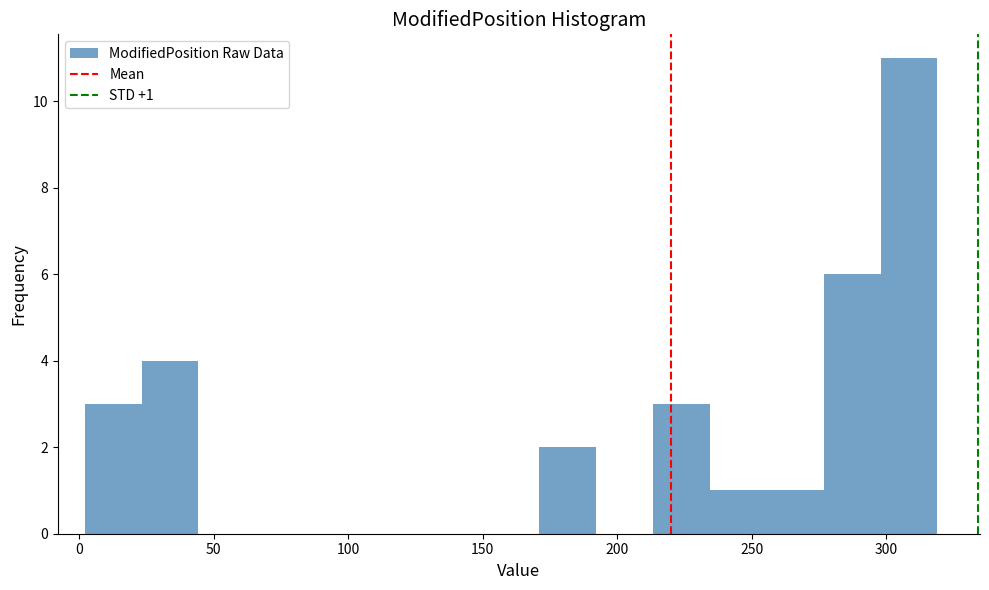

Over which range of the x-axis is the bar tallest?

300 to 320